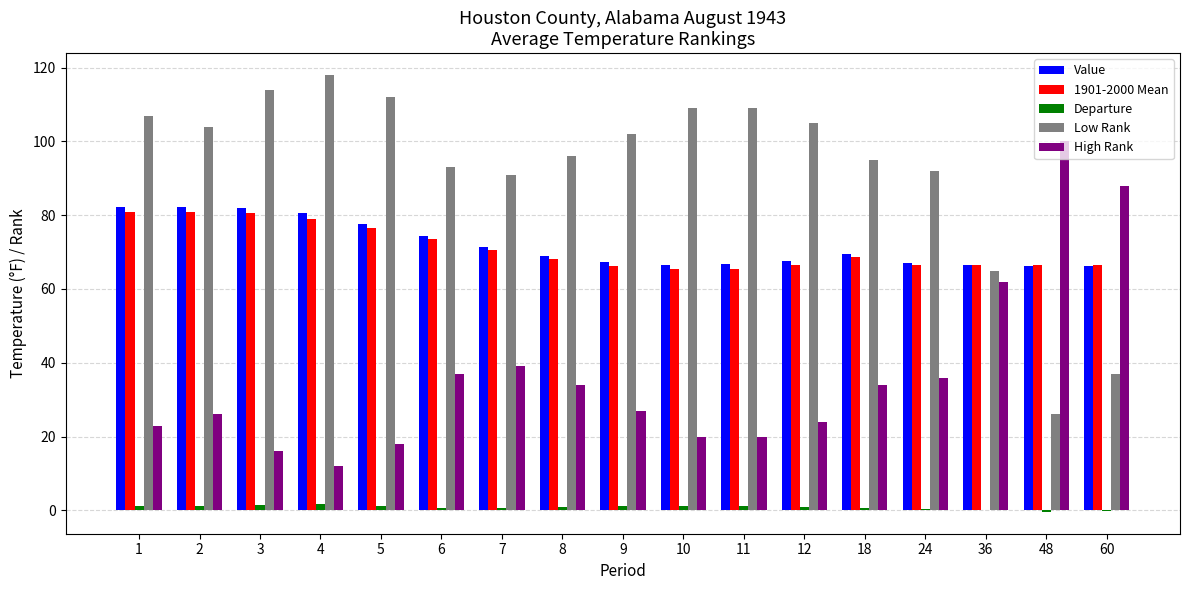

What is the approximate value of Value at 11?

66.7